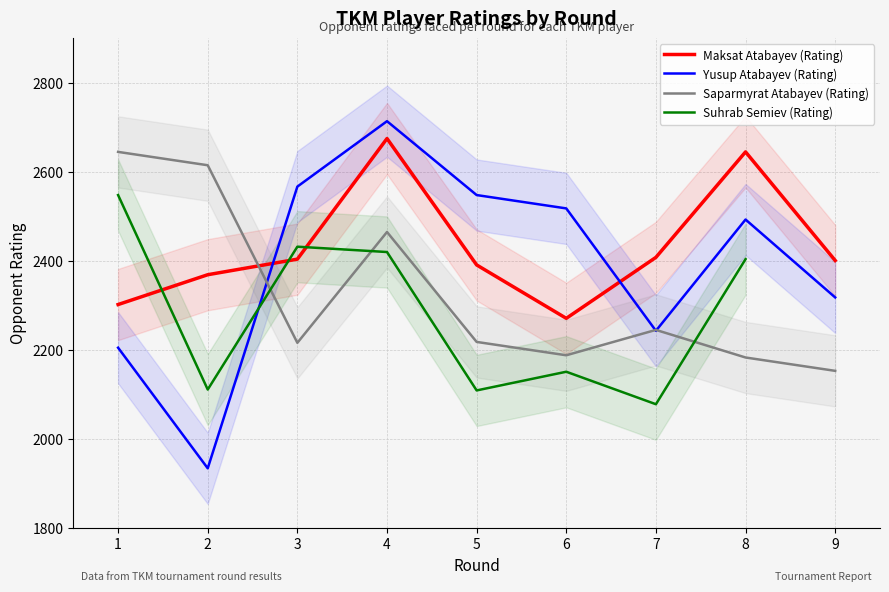

What is the value of the Maksat Atabayev (Rating) point at the 8th from the left?

2645